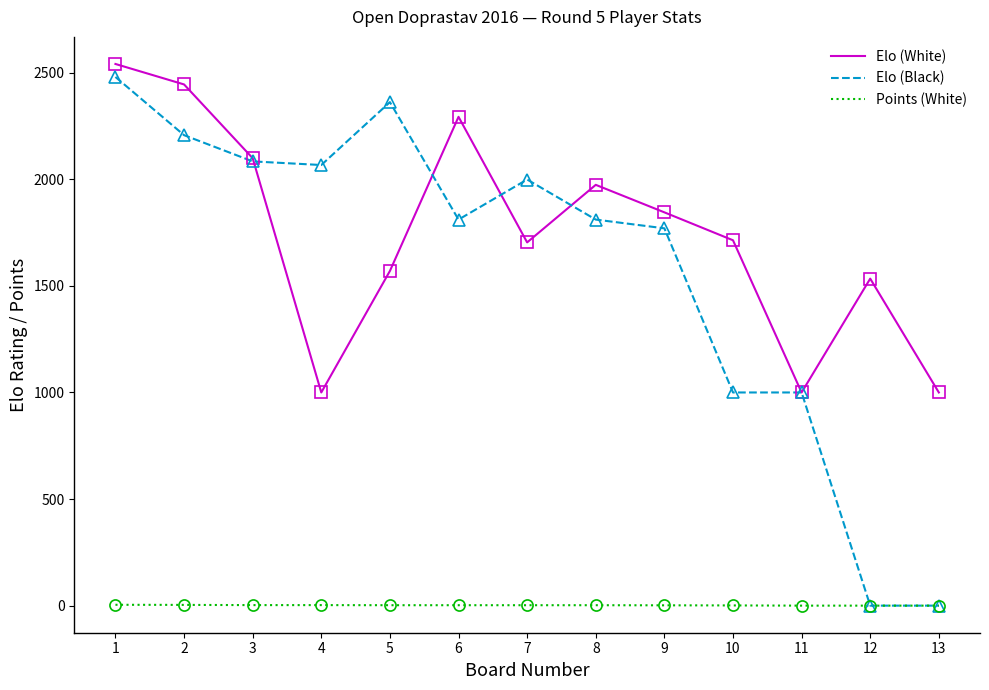

Is the value of Elo (Black) at 9 greater than the value of Elo (White) at 13?

Yes